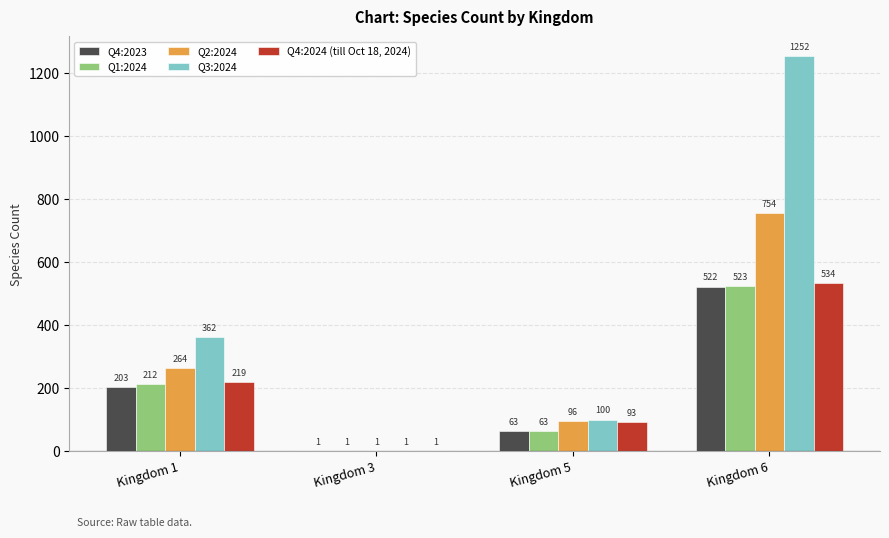

Count the number of data series in this chart.

5